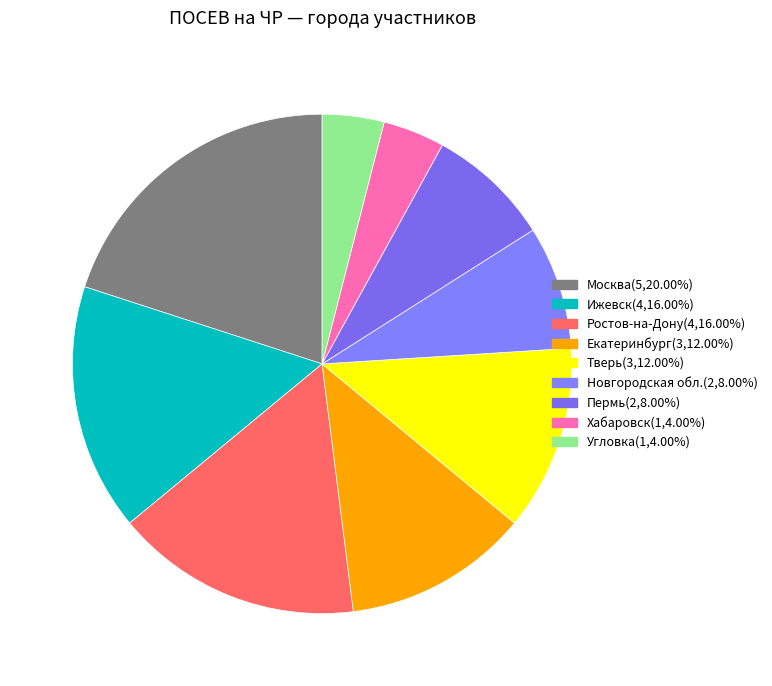

What portion of the pie excludes Екатеринбург?

88.0%